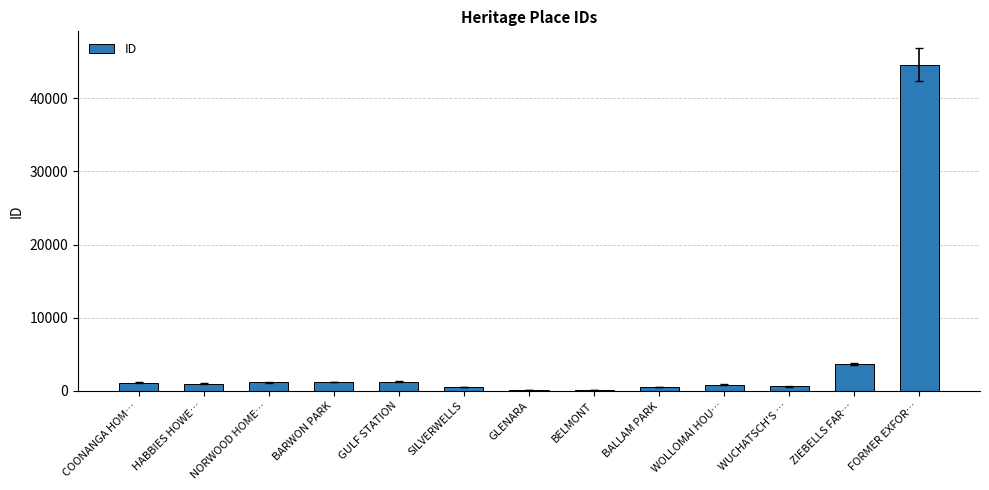

At which category does the chart reach its peak across all series?

FORMER EXFOR…